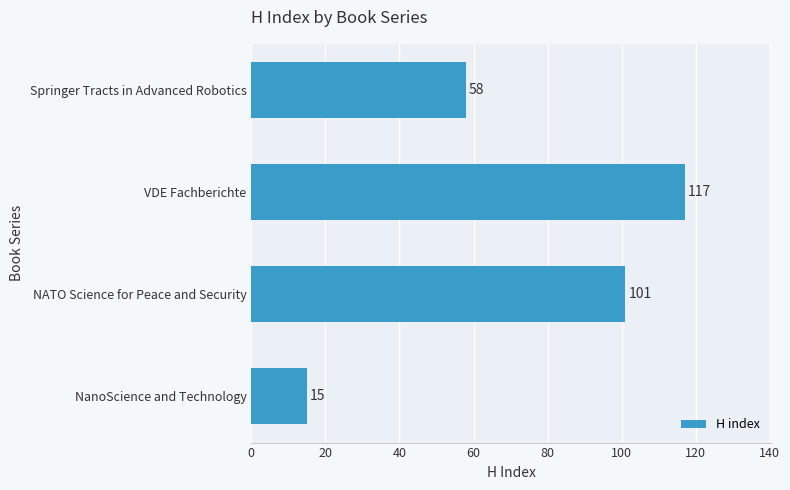

Reading bottom to top, extract all data points from this chart.

15	101	117	58